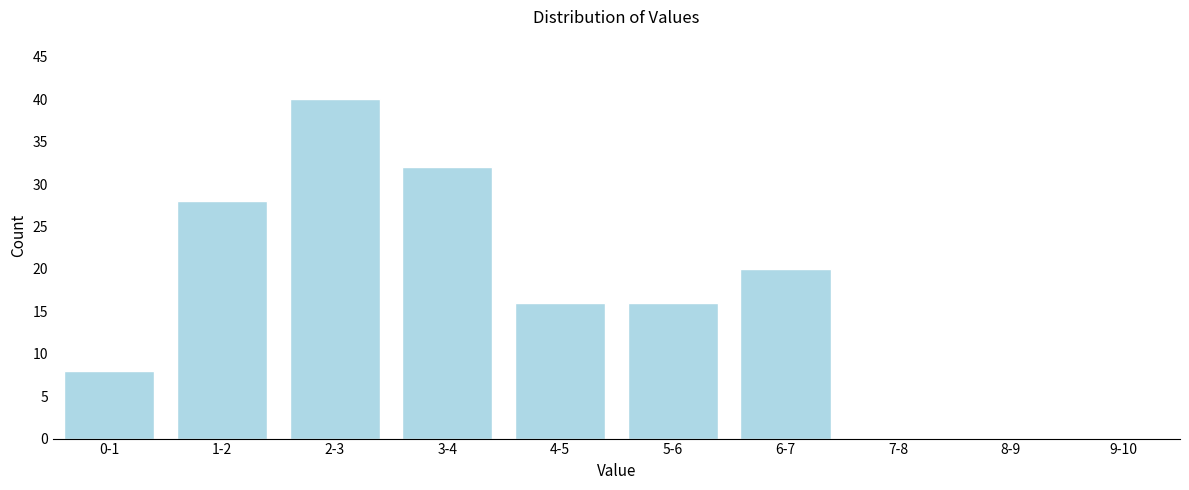

Reading right to left, list all the values displayed in this chart.

9-10=0	8-9=0	7-8=0	6-7=20	5-6=16	4-5=16	3-4=32	2-3=40	1-2=28	0-1=8